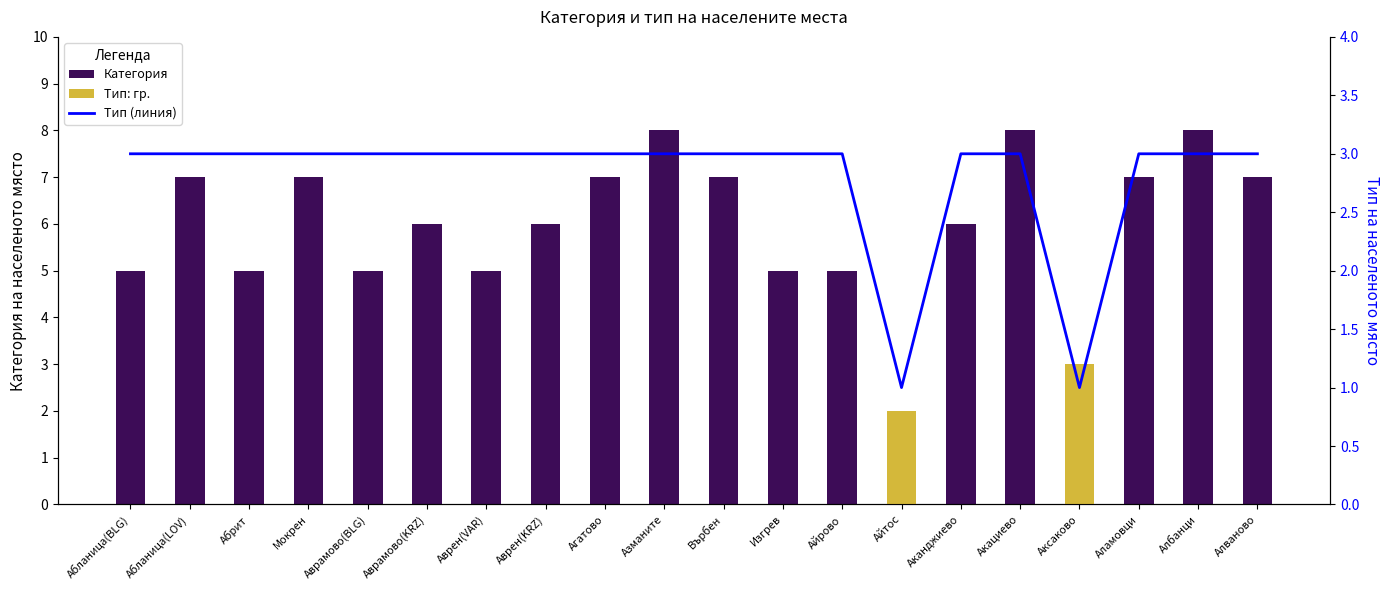

At how many categories does at least one series exceed 2?

19